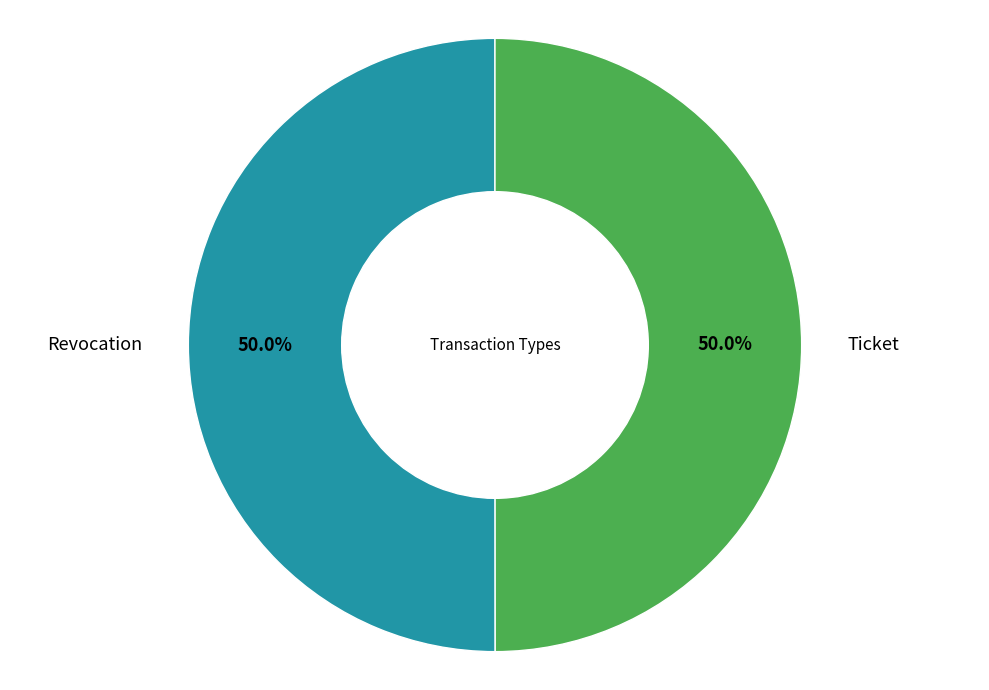

How many segments does this pie chart have?

2